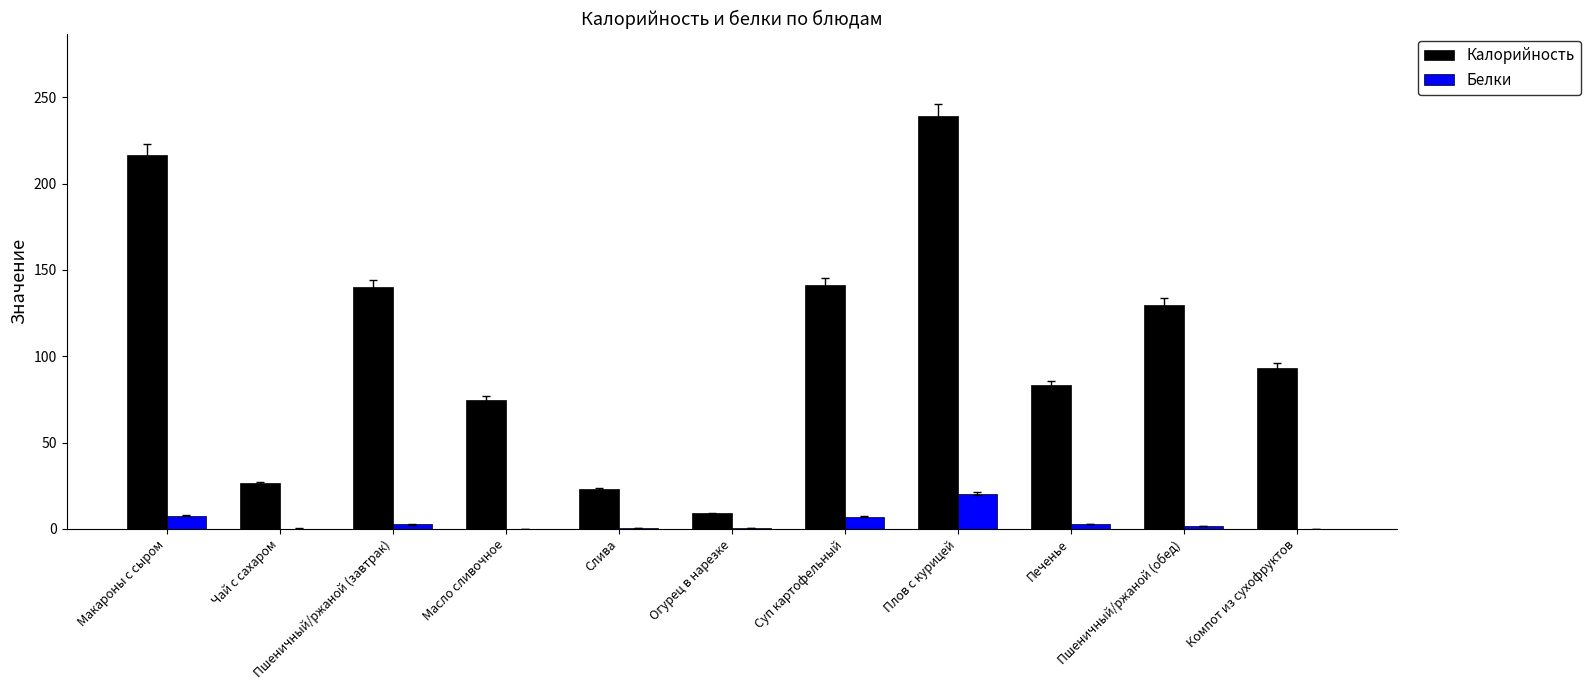

How many categories are shown in the chart?

11